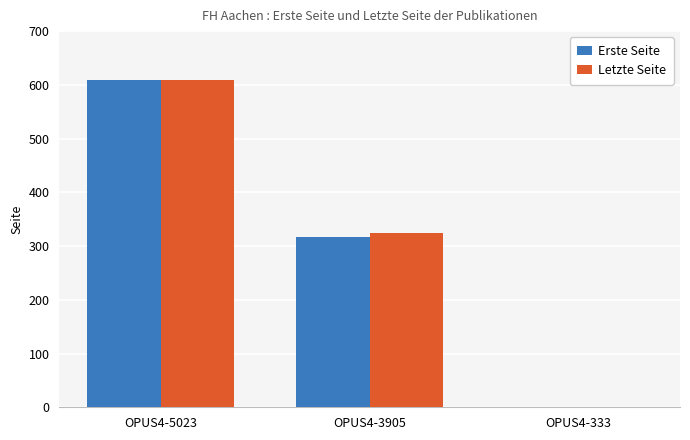

What is the sum of all Letzte Seite values?

933